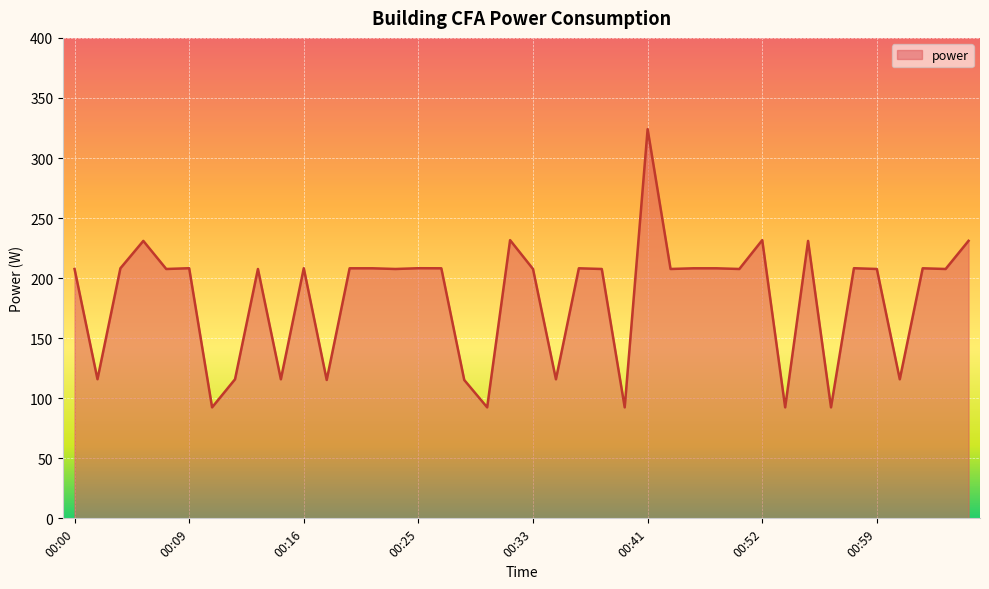

What is the difference between the maximum and minimum values?

231.6